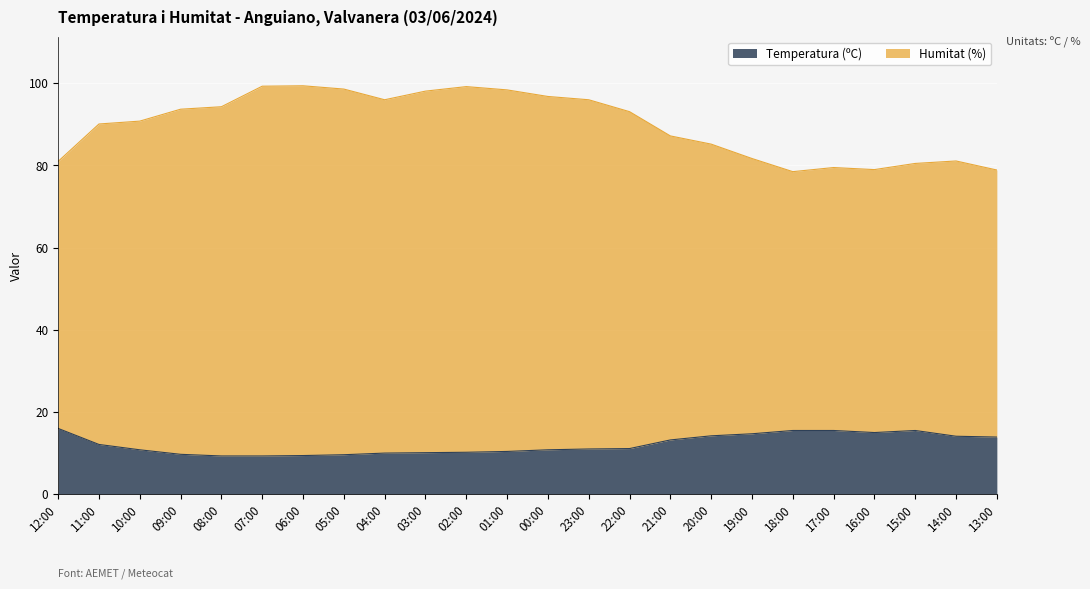

True or false: Temperatura (ºC) has more than 1 interior local peaks.

False